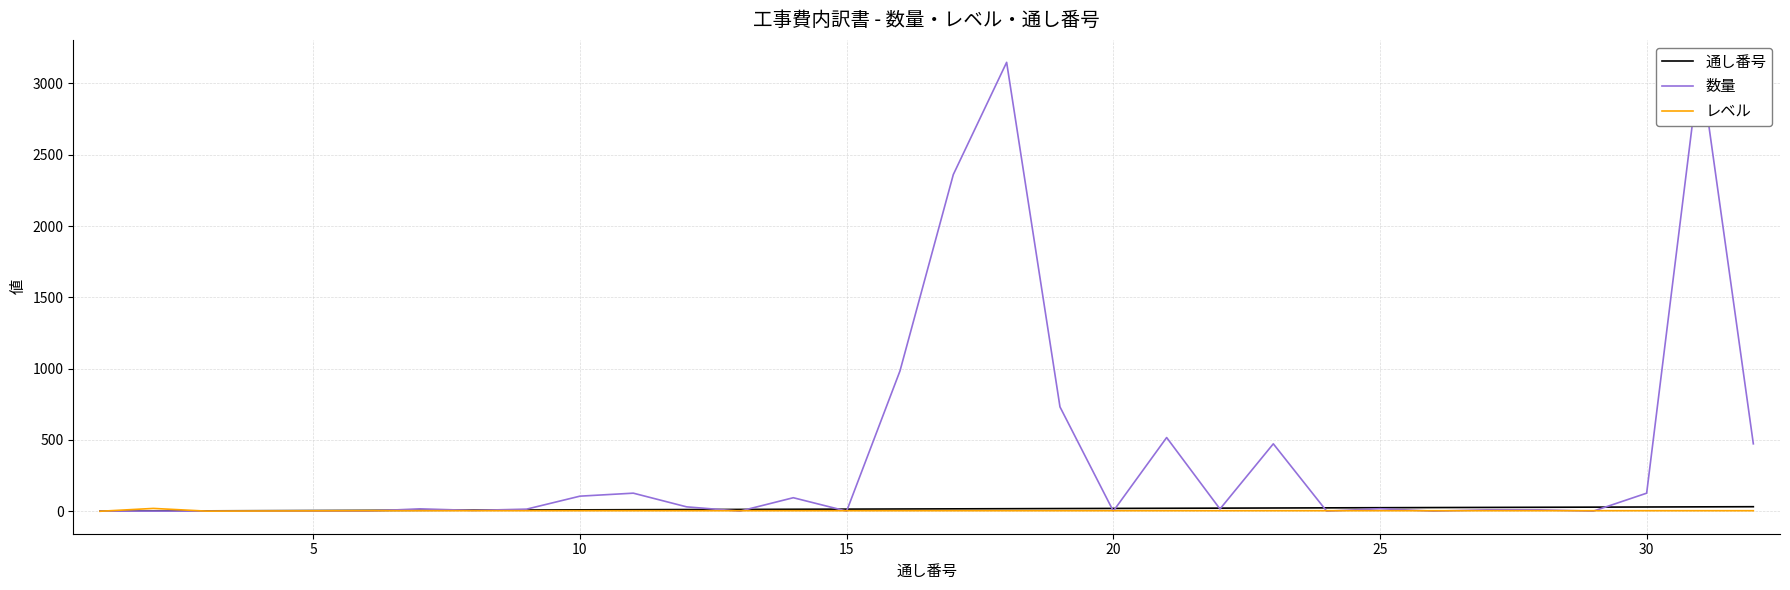

What are all the series names shown in the legend?

通し番号, 数量, レベル